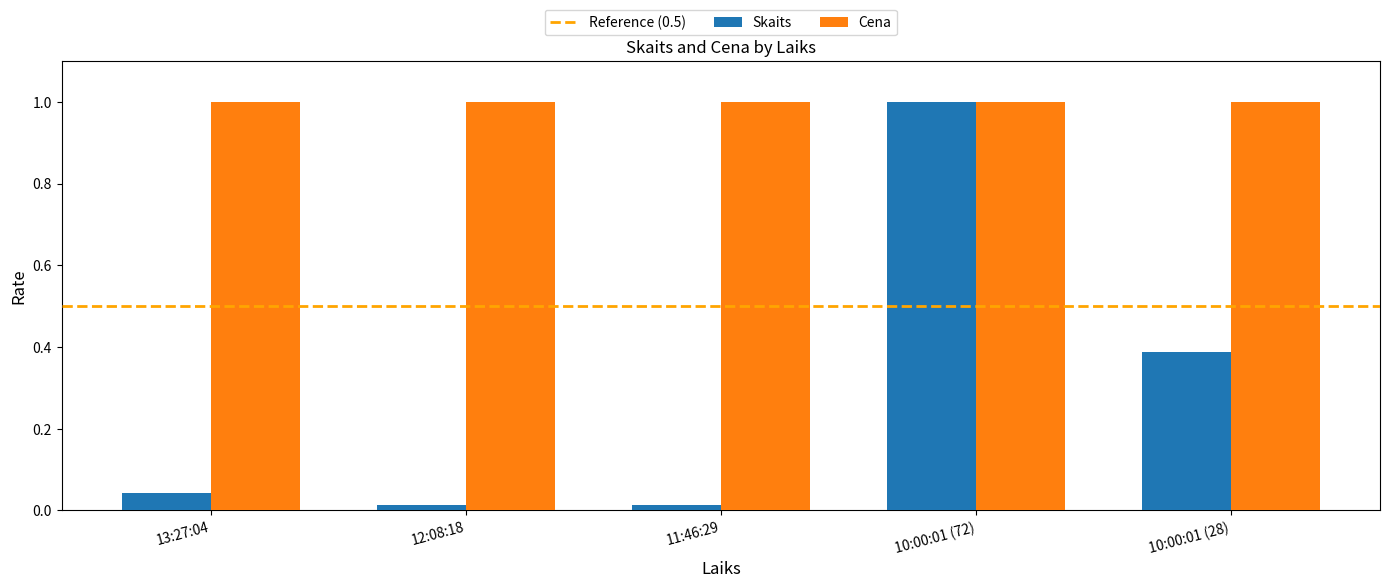

What is the maximum value shown in the chart?

1.0